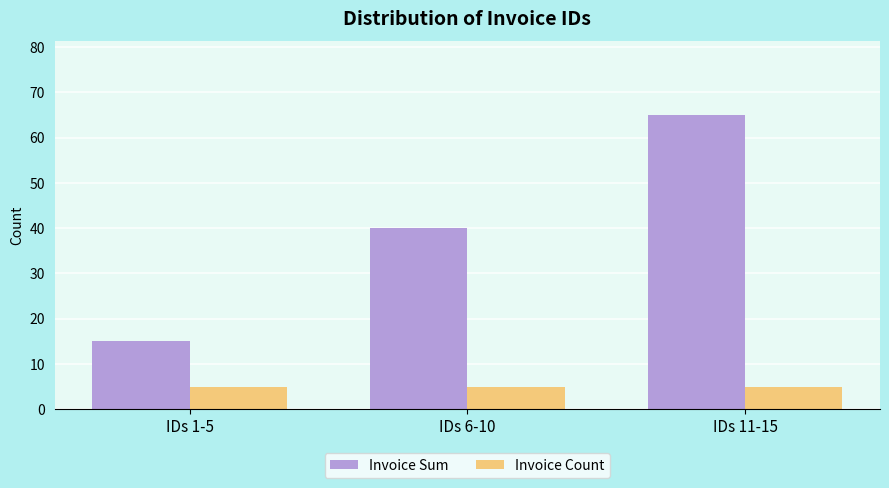

Reading right to left, extract all data points from this chart.

Invoice Sum: 65	40	15
Invoice Count: 5	5	5